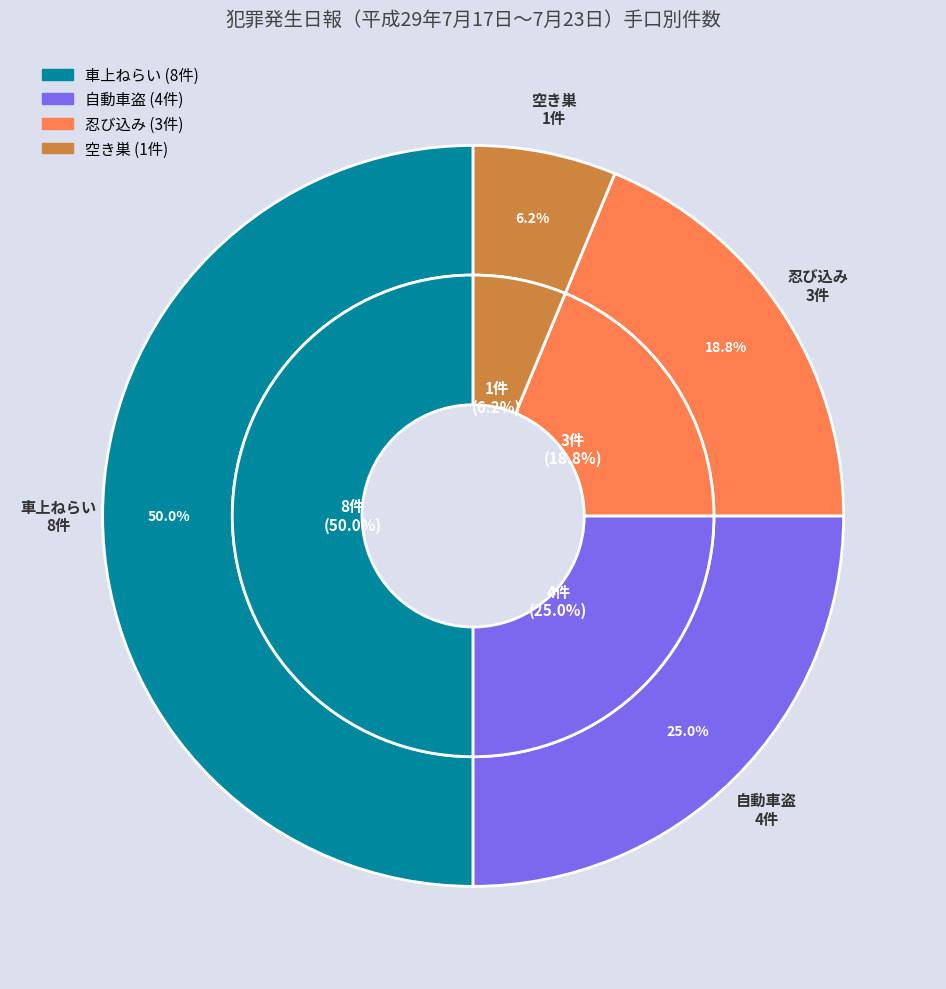

What is the change in value from 忍び込み to 空き巣?

-2